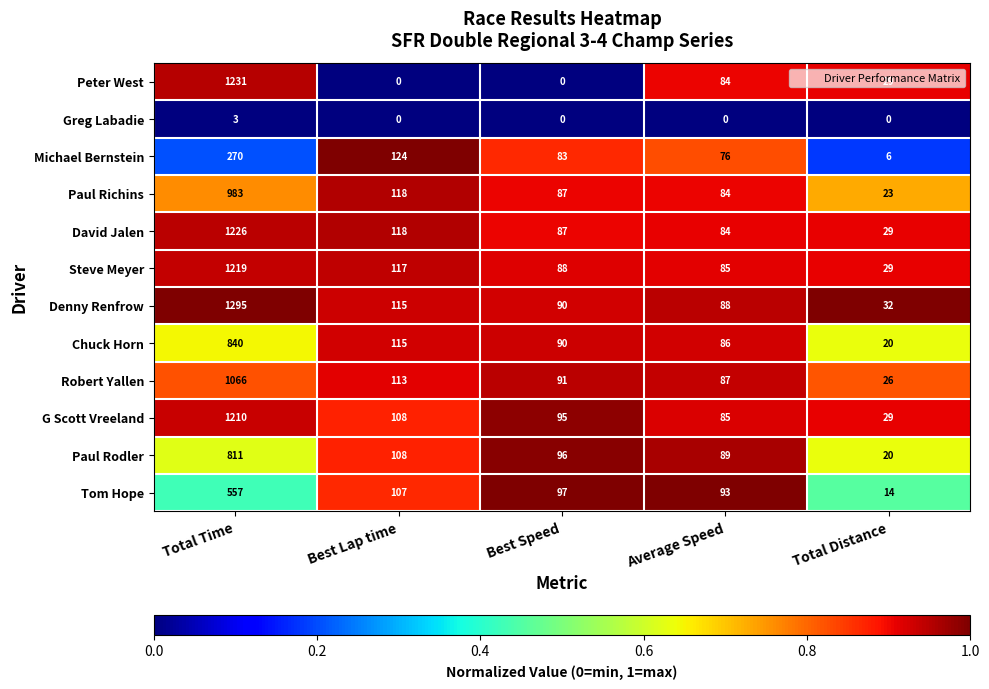

At which label does Steve Meyer first exceed 88?

Total Time